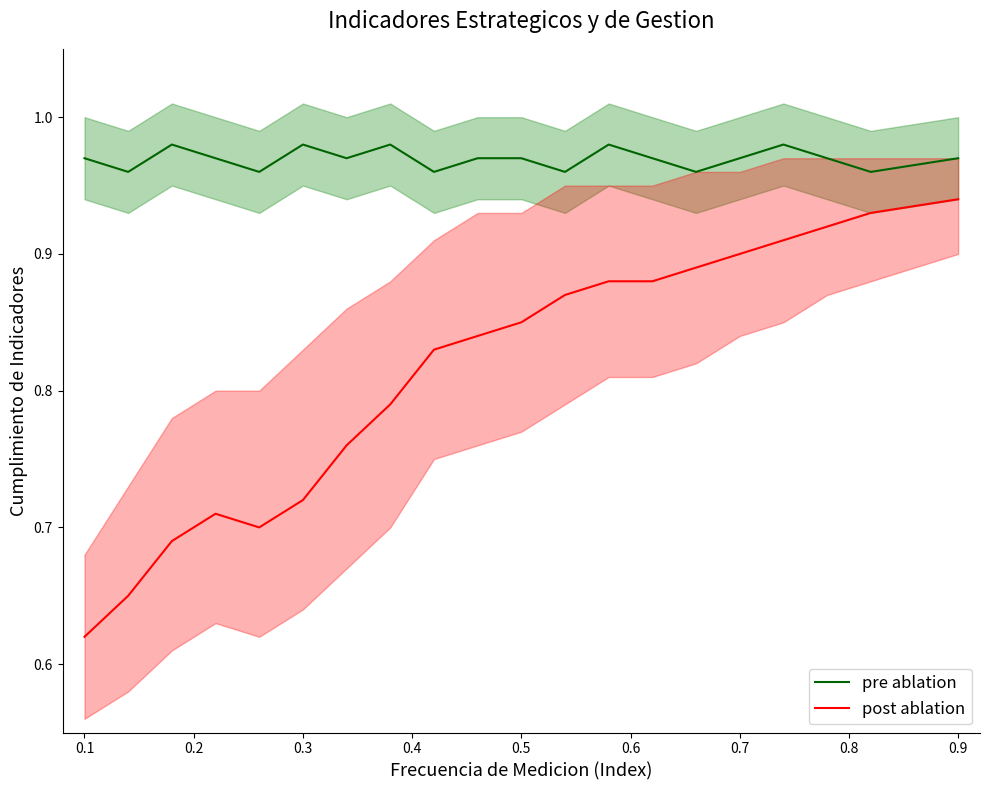

What is the value of the post ablation point at the 11th from the left?

0.8